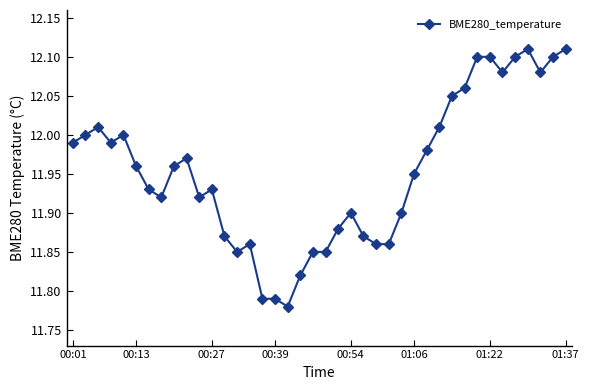

What is the sum of all values?

478.1